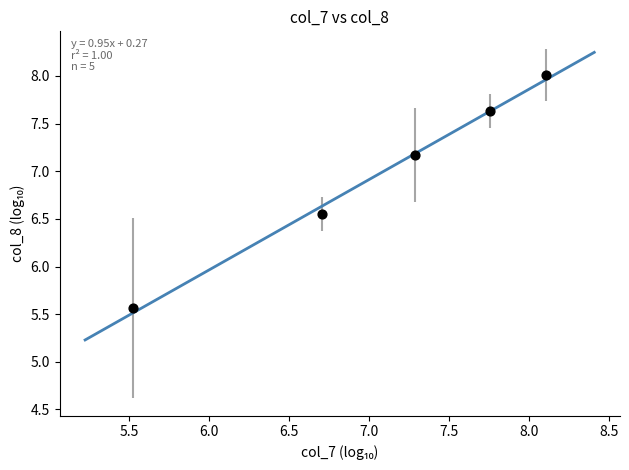

What is the average Y value?

7.0